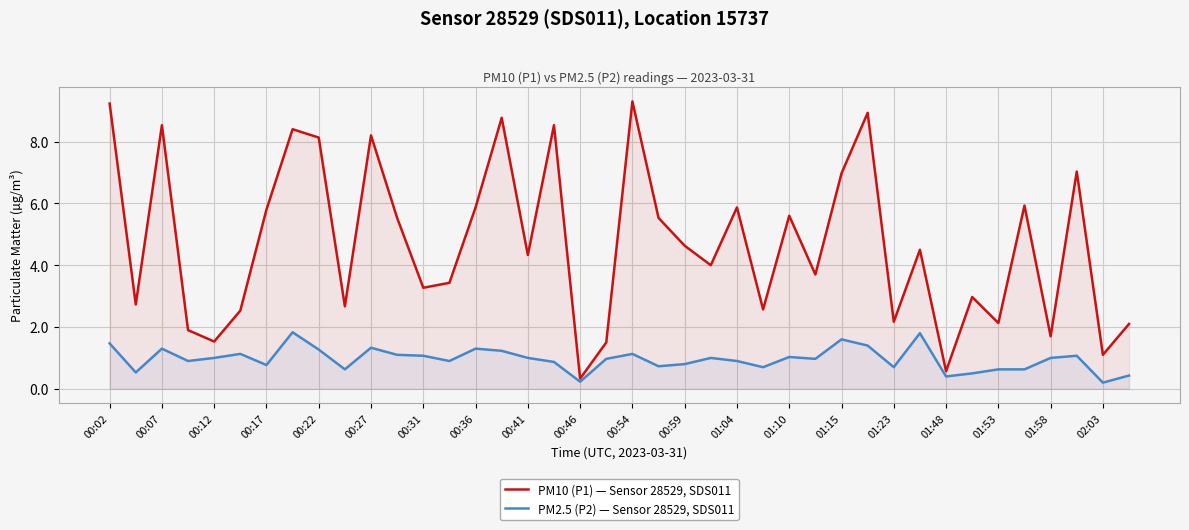

True or false: PM10 (P1) — Sensor 28529, SDS011 has a value of 7.6 at 00:59.

False